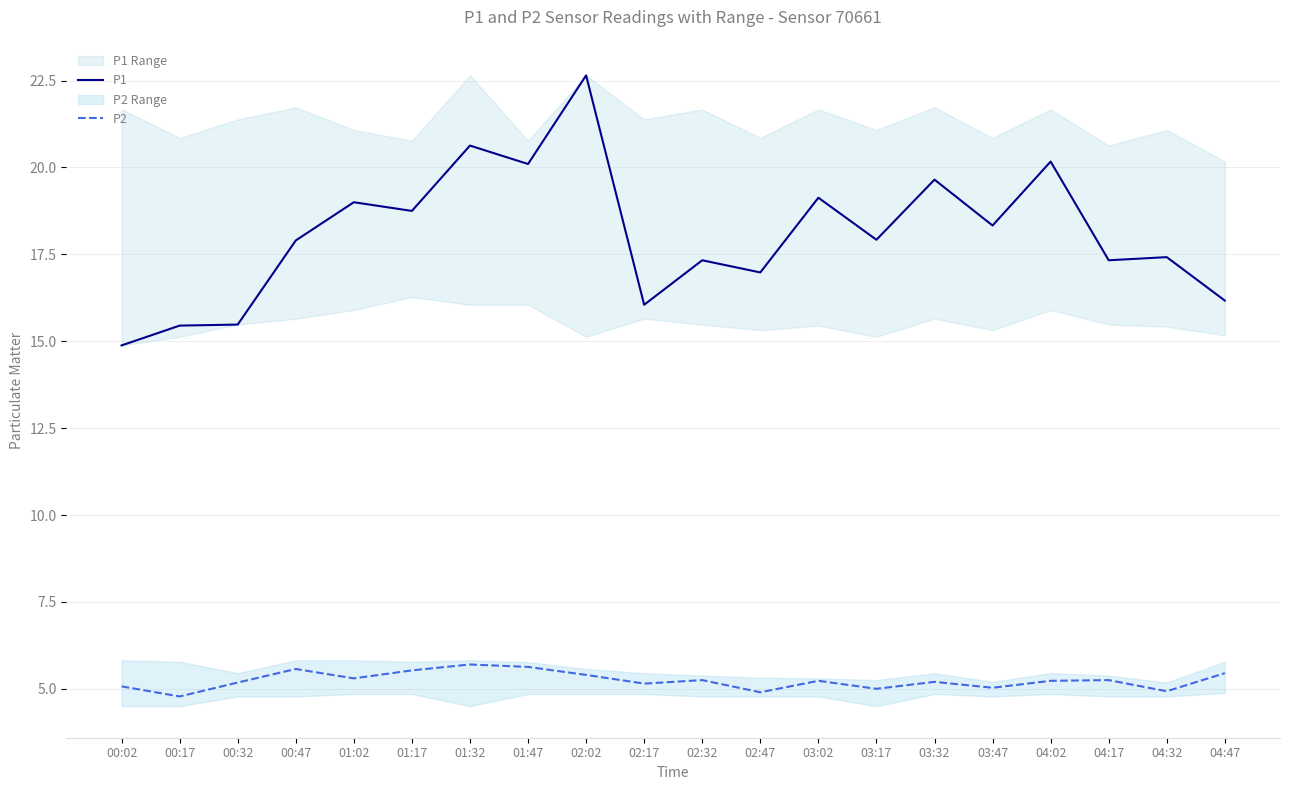

True or false: P1 and P2 cross at least once.

False